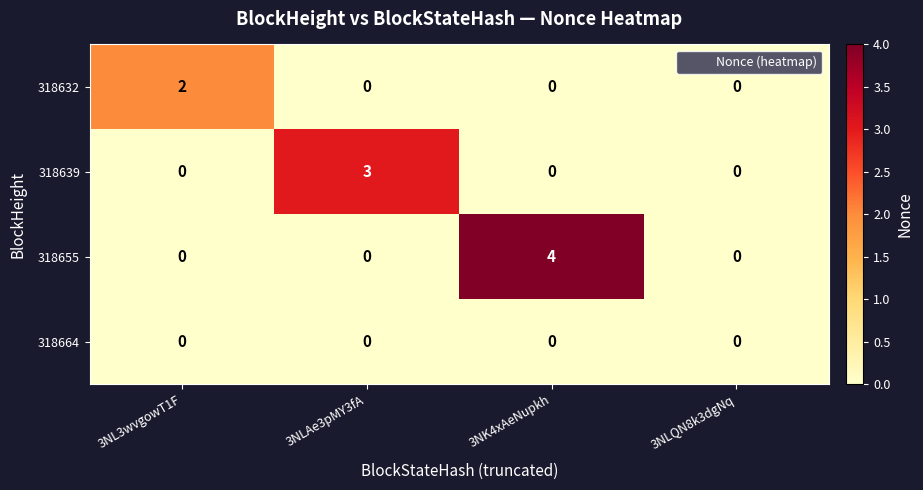

Which series has the largest range (max minus min)?

318655